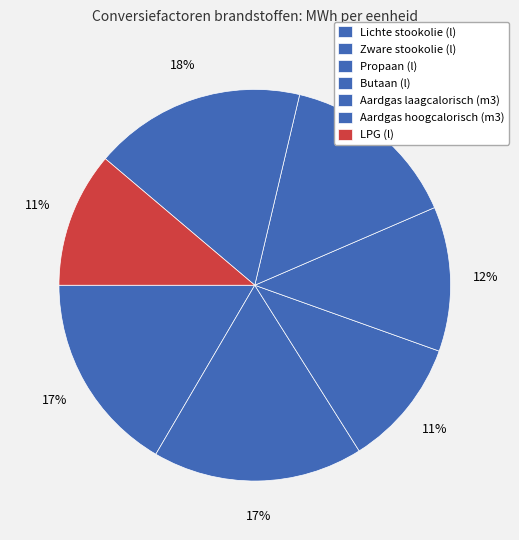

Is it true that Aardgas laagcalorisch (m3) is 15% of the pie?

True